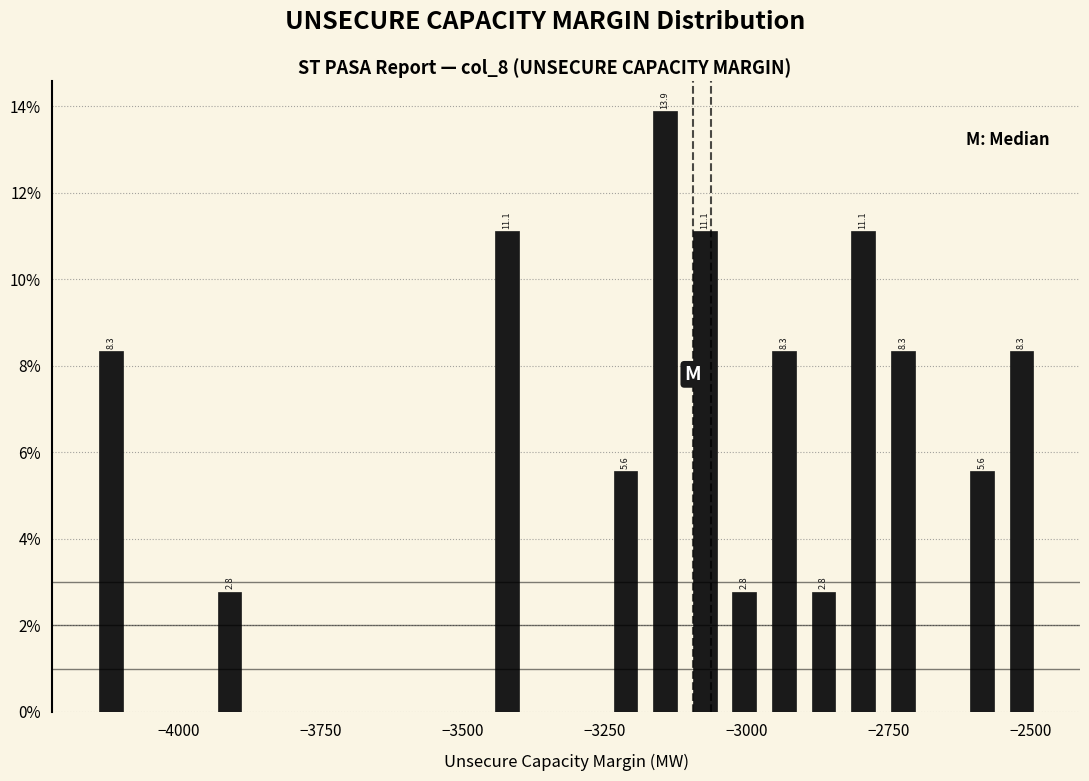

Read against the x-axis, roughly where is the centre of the tallest bar?

-3150